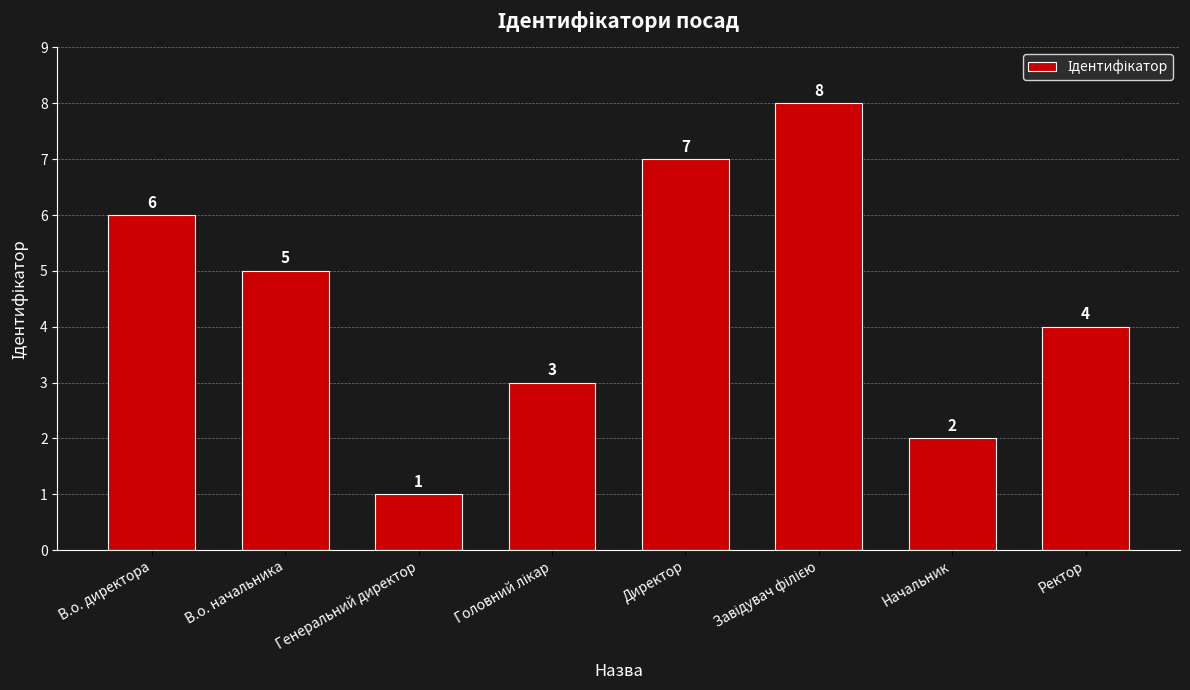

Is it true that the value at В.о. начальника is 5?

True